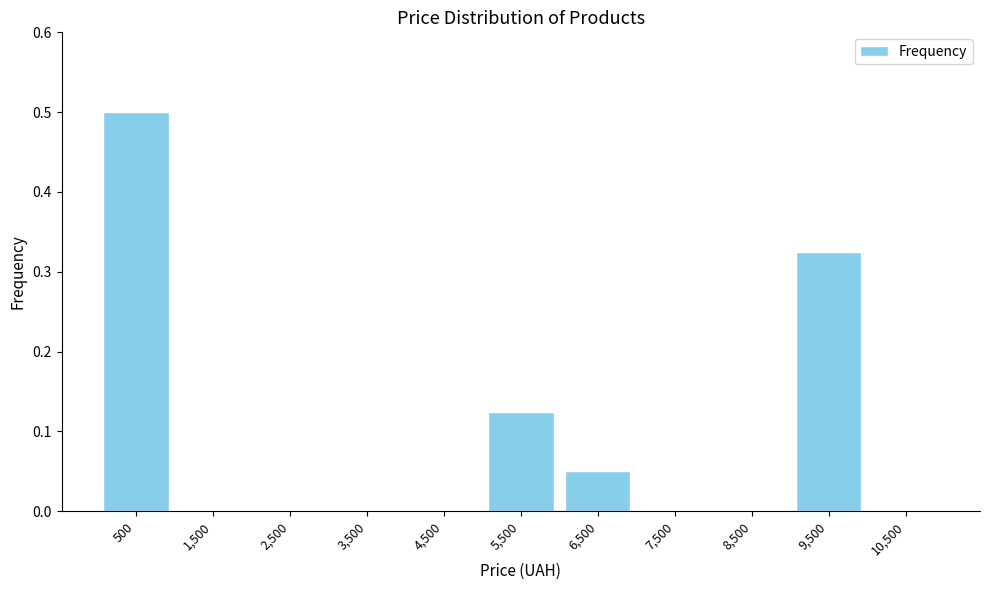

How tall is the bar that spans 6000 to 7000 on the x-axis? The values are not printed on the chart, so give them approximately, as read against the axis.

0.05